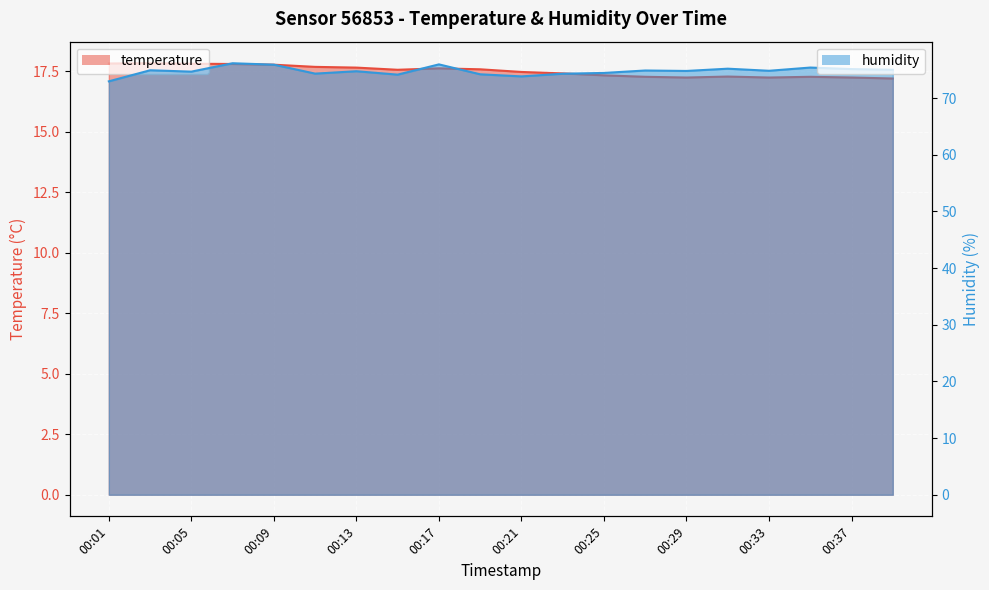

At which label does temperature reach its peak?

00:03